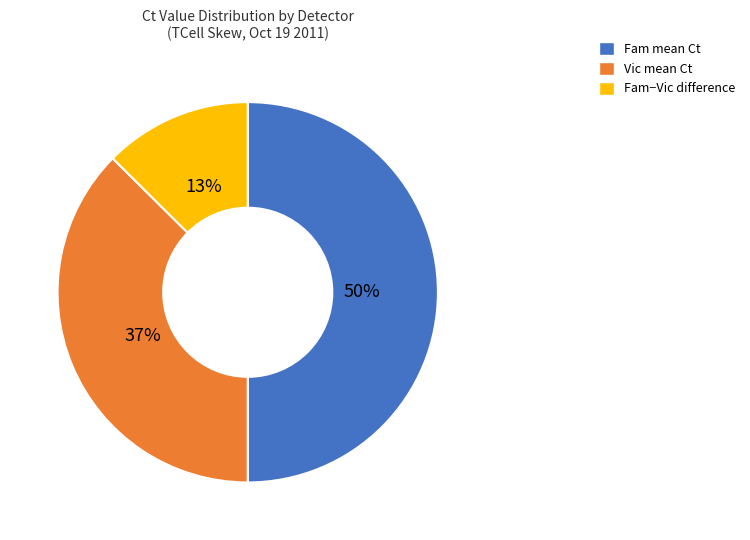

Does Vic mean Ct account for over 50% of the chart?

No